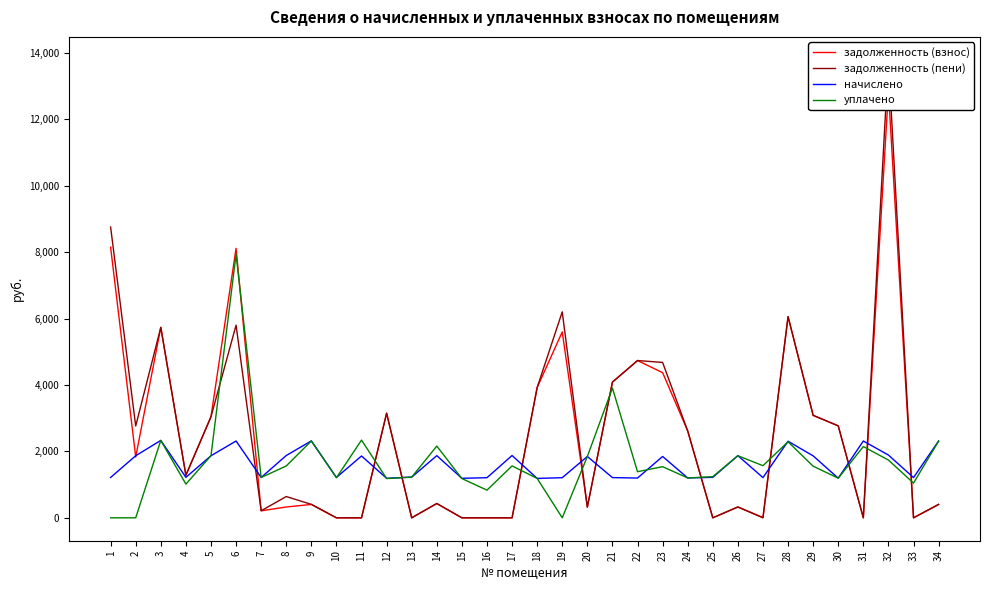

True or false: задолженность (пени) has a value of 0.0 at 10.

True